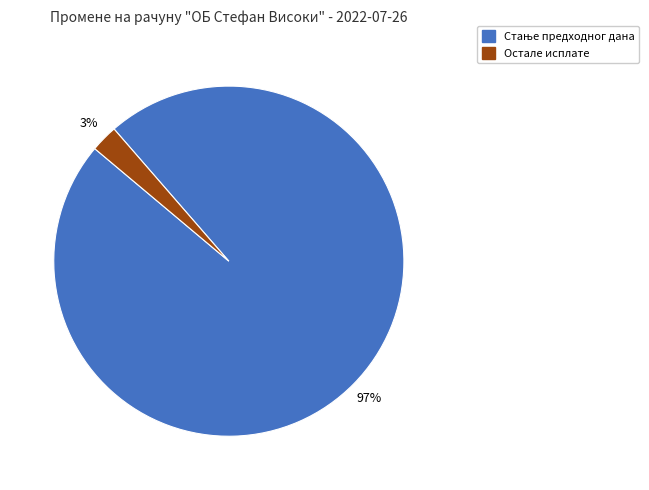

Is there any slice that represents more than half of the pie?

Yes